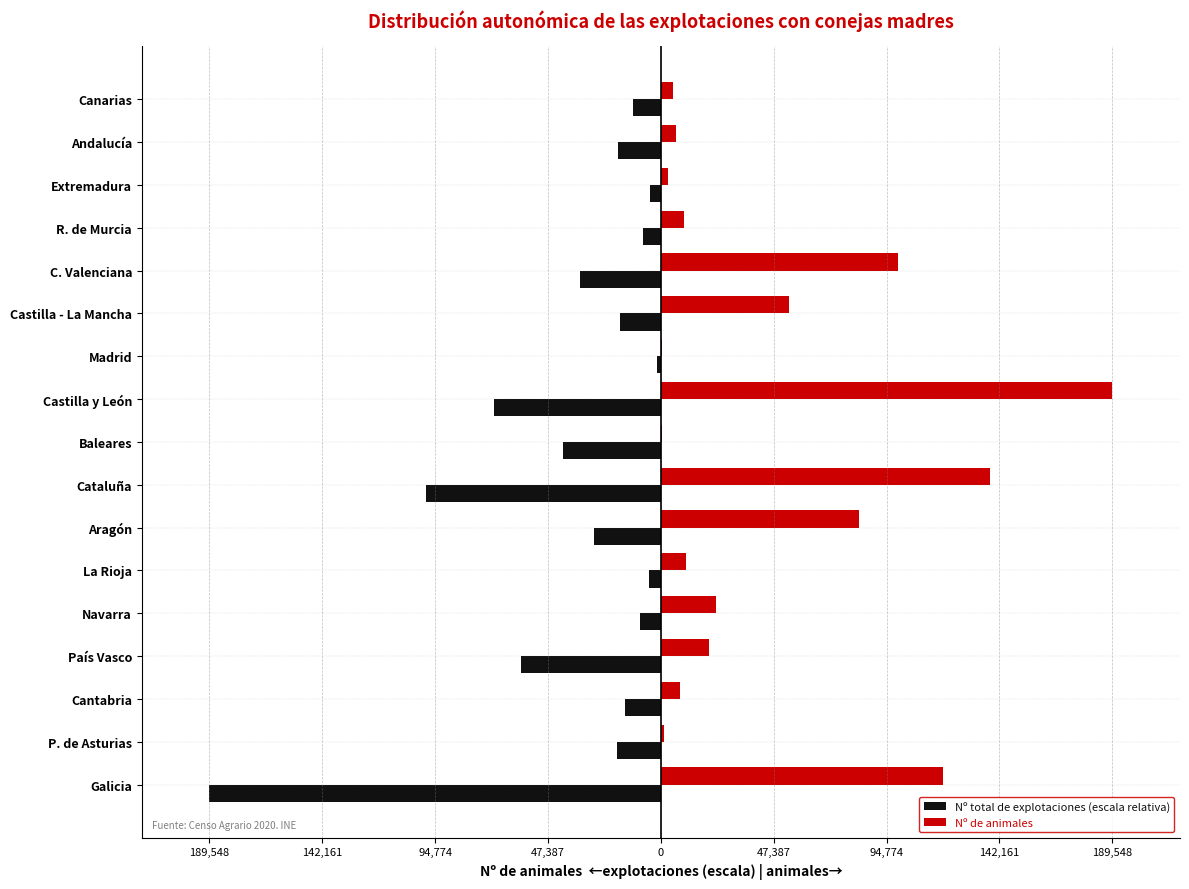

What are all the series names shown in the legend?

Nº total de explotaciones (escala relativa), Nº de animales